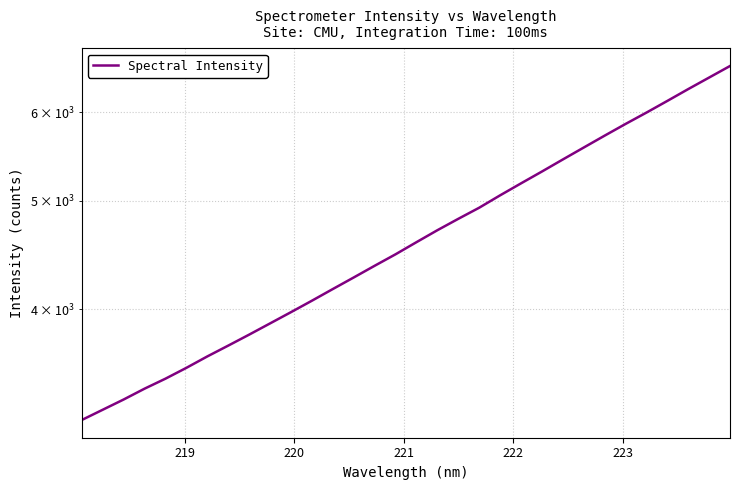

What is the smallest value displayed?

3182.9